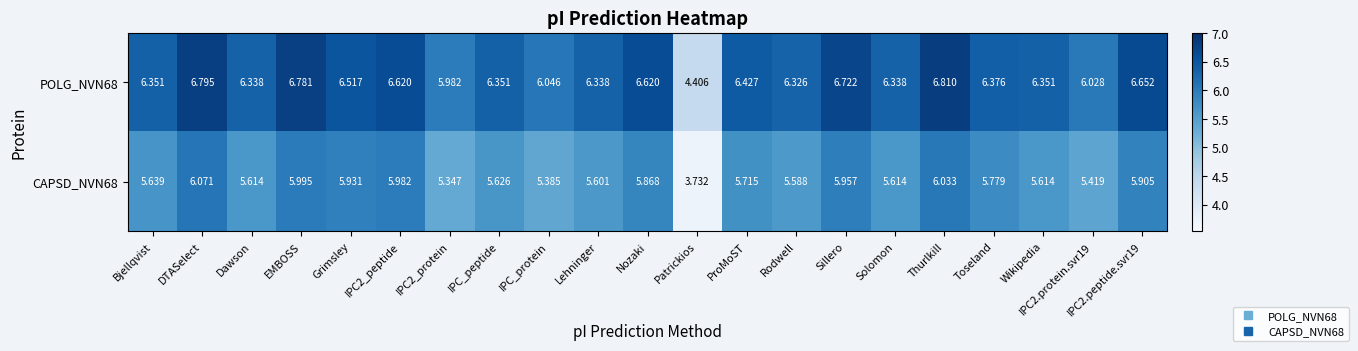

How many series are shown in this chart?

2